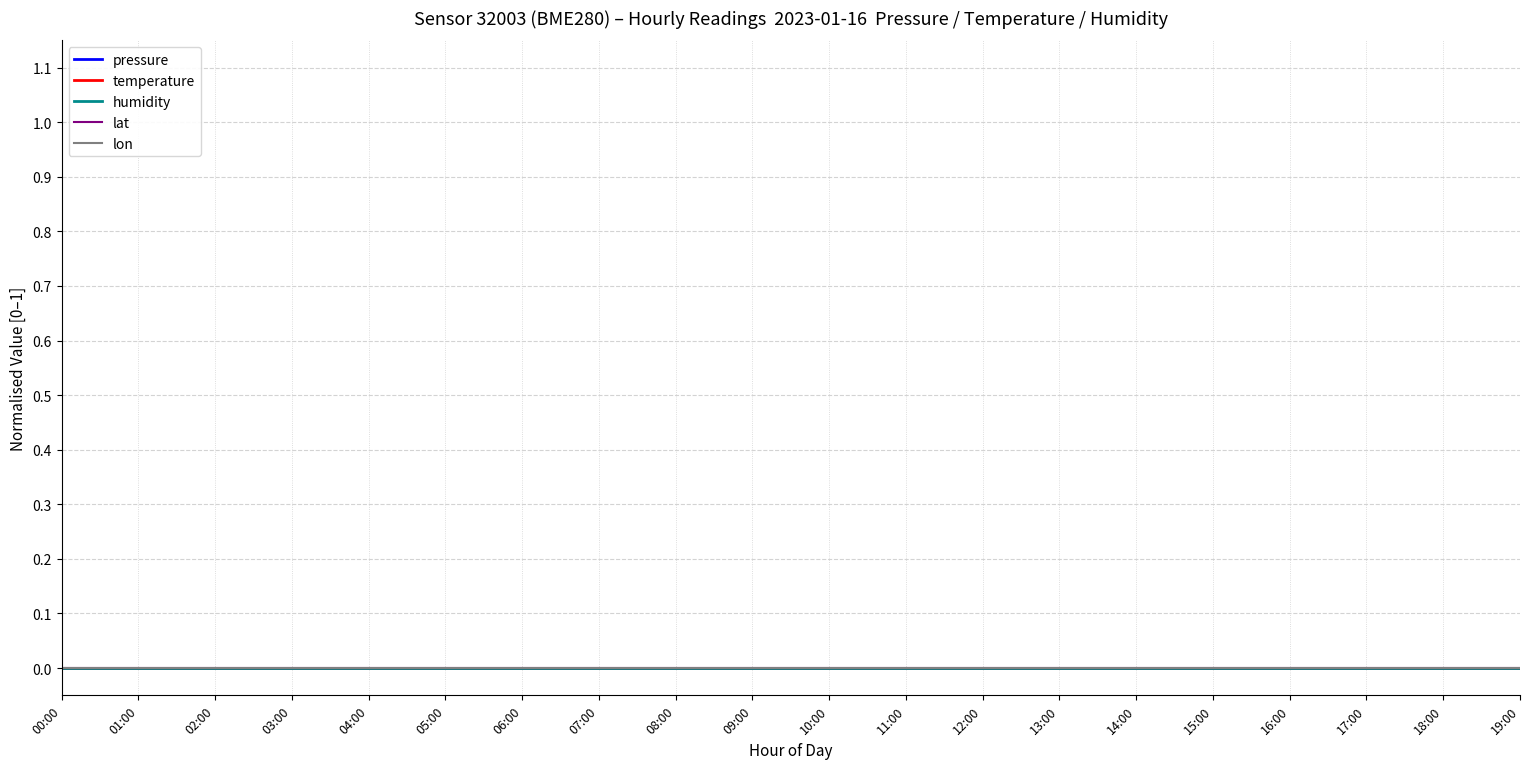

Reading left to right, extract all data points from this chart.

pressure: 62182.4	62182.4	62182.4	62182.4	62182.4	62182.4	62182.4	62182.4	62182.4	62182.4	62182.4	62182.4	62182.4	62182.4	62182.4	62182.4	62182.4	62182.4	62182.4	62182.4
temperature: -146.4	-146.4	-146.4	-146.4	-146.4	-146.4	-146.4	-146.4	-146.4	-146.4	-146.4	-146.4	-146.4	-146.4	-146.4	-146.4	-146.4	-146.4	-146.4	-146.4
humidity: 100.0	100.0	100.0	100.0	100.0	100.0	100.0	100.0	100.0	100.0	100.0	100.0	100.0	100.0	100.0	100.0	100.0	100.0	100.0	100.0
lat: 47.5	47.5	47.5	47.5	47.5	47.5	47.5	47.5	47.5	47.5	47.5	47.5	47.5	47.5	47.5	47.5	47.5	47.5	47.5	47.5
lon: 19.6	19.6	19.6	19.6	19.6	19.6	19.6	19.6	19.6	19.6	19.6	19.6	19.6	19.6	19.6	19.6	19.6	19.6	19.6	19.6